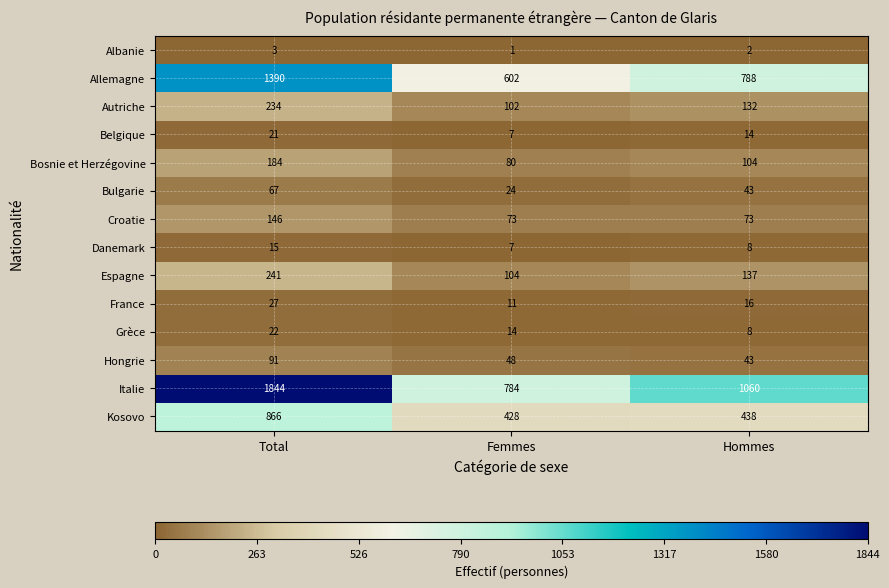

What is the lowest value of the Bosnie et Herzégovine series?

80